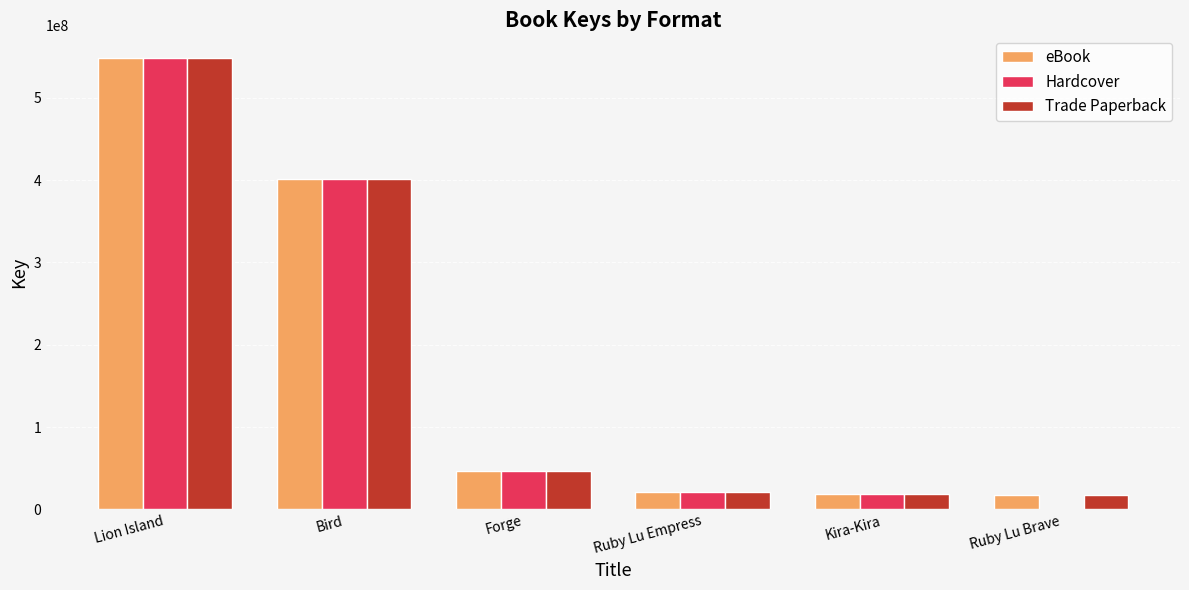

How many bars are there in each group?

3